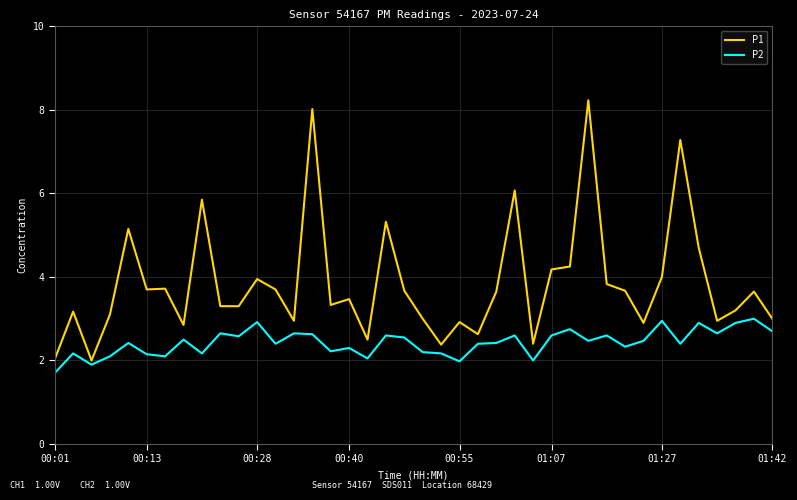

True or false: P2 and P1 intersect in this chart.

False